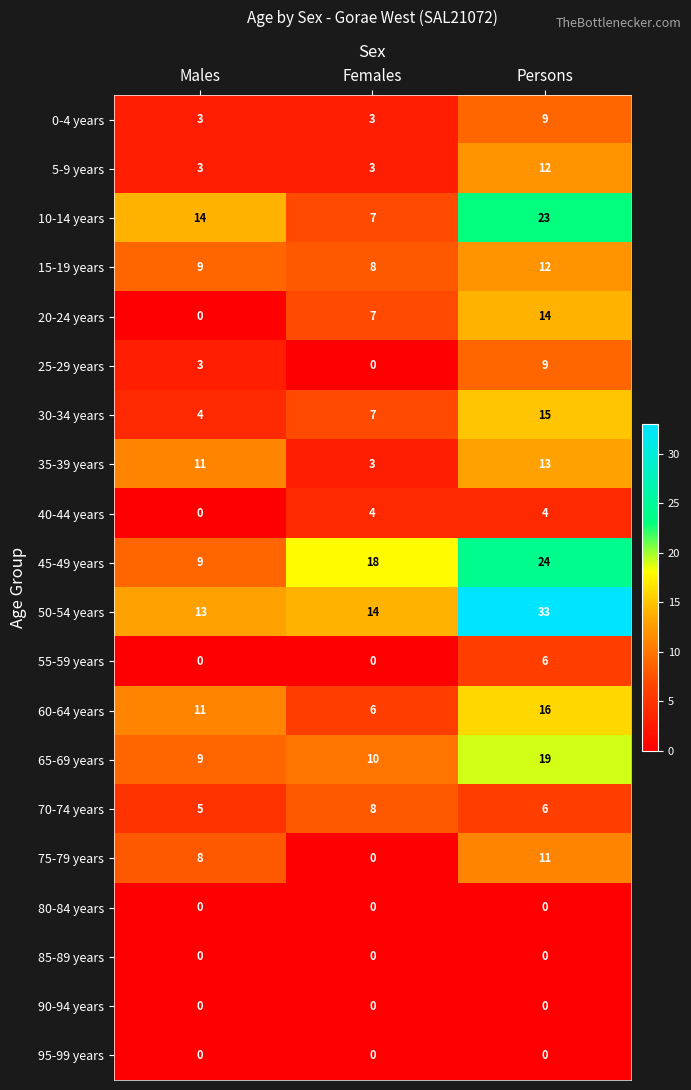

Count the number of data series in this chart.

20